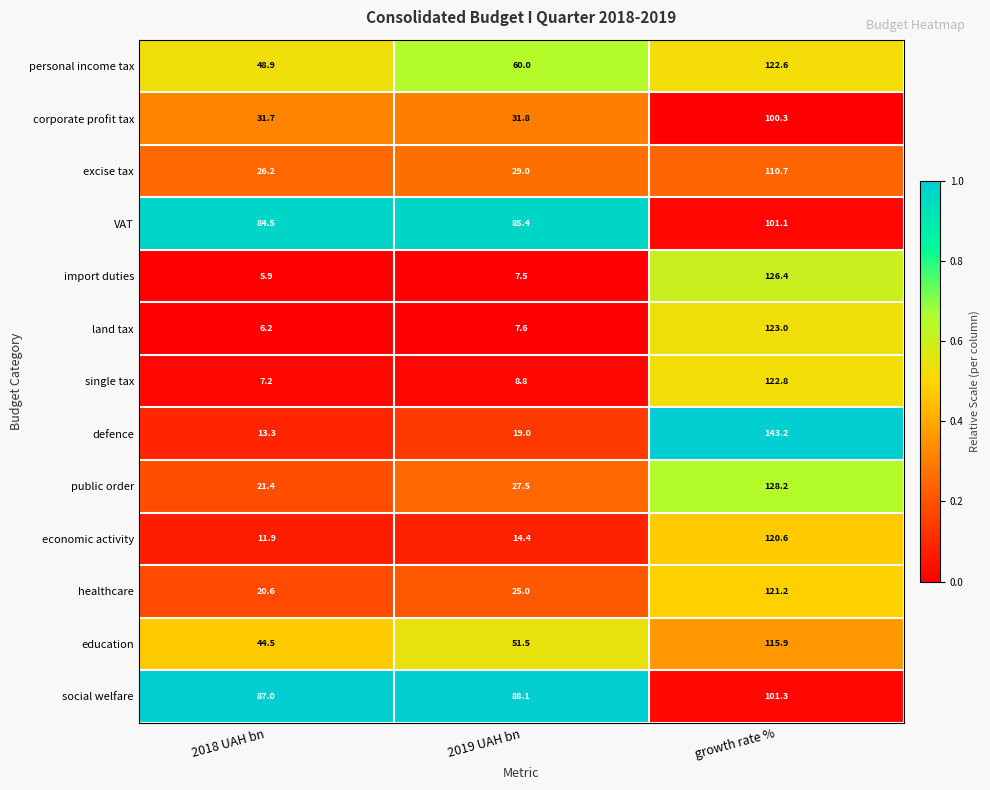

What is the sum of all import duties values?

139.8